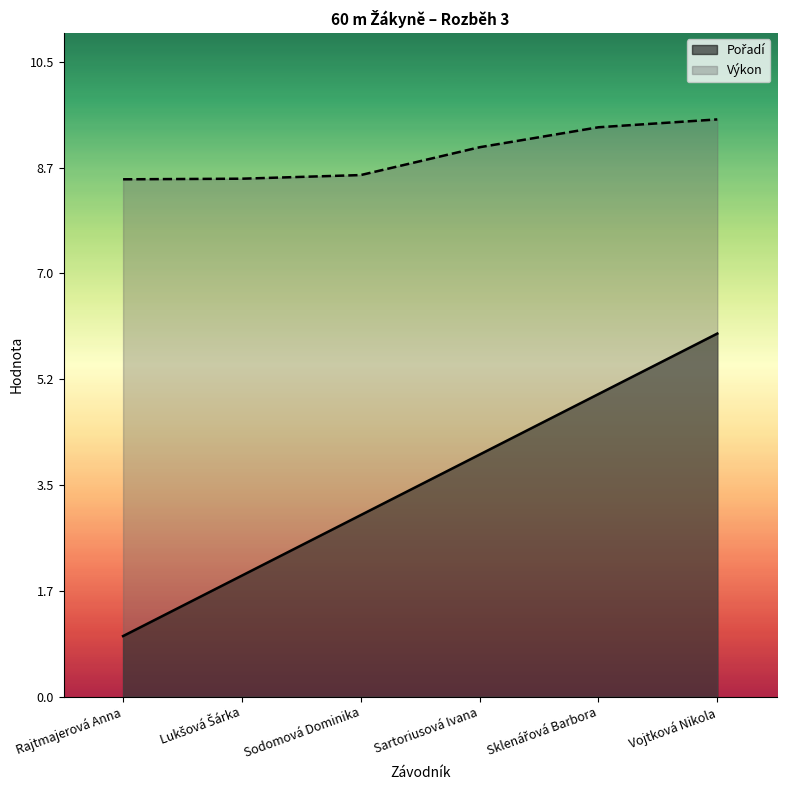

At which label is Pořadí closest to 3?

Sodomová Dominika